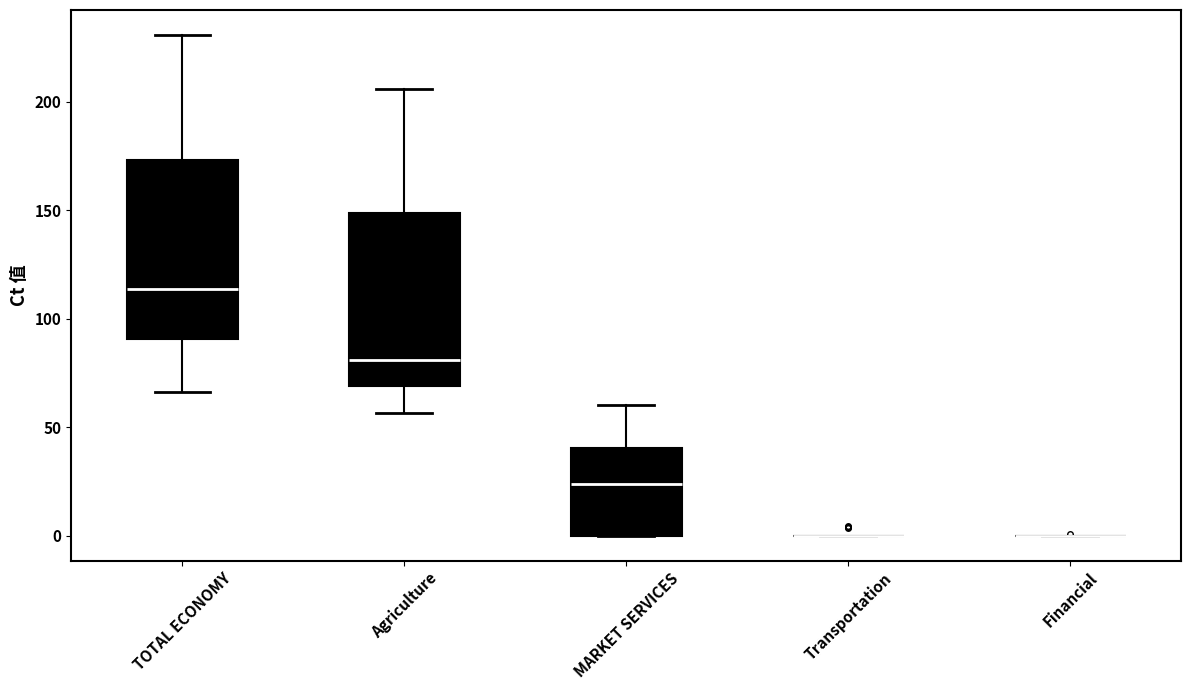

Reading left to right, transcribe this box plot: for each box, give where its median line is, the range the box spans, and where its two whiskers end, as read against the y-axis. The values are not printed on the chart, so give them approximately, as read against the axis.

TOTAL ECONOMY: median 115, box 90 to 175, whiskers 65 to 230
Agriculture: median 80, box 70 to 150, whiskers 55 to 205
MARKET SERVICES: median 25, box 0 to 40, whiskers 0 to 60
Transportation: box collapsed to a line at 0, whiskers 0 to 0
Financial: box collapsed to a line at 0, whiskers 0 to 0